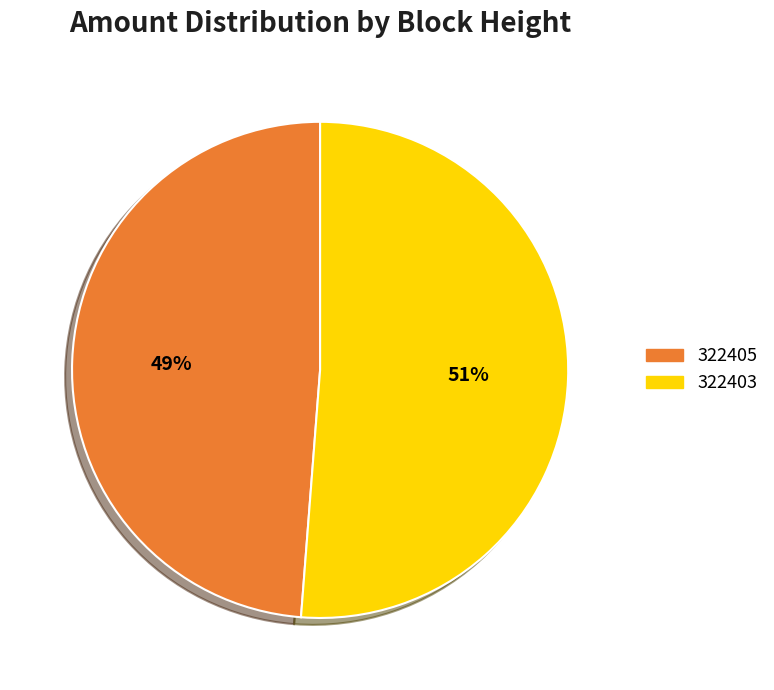

To the nearest percent, what is the difference between the 322403 and 322405 slice percentages?

2%